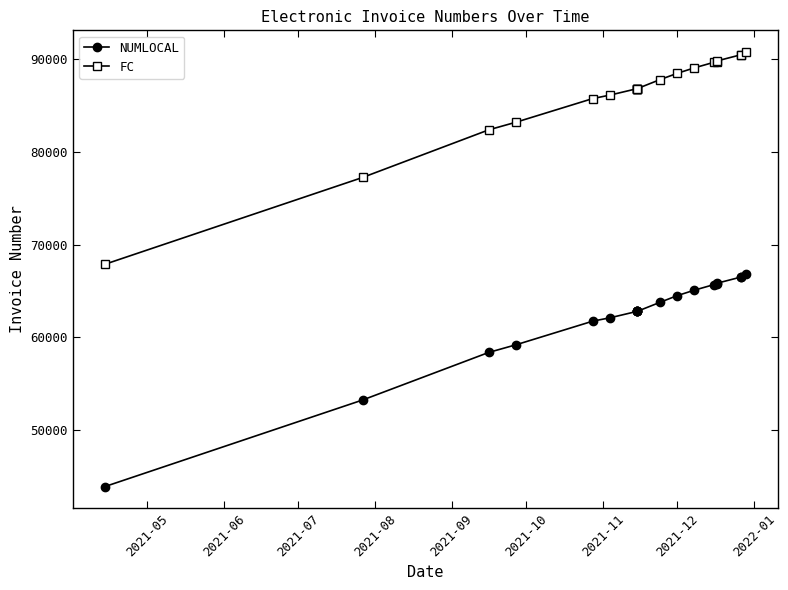

Reading left to right, transcribe all the data shown in this chart.

NUMLOCAL: 43916	53246	58383	59206	61754	62118	62814	62816	62813	62815	62817	63770	64497	65094	65701	65769	65831	66520	66531	66796
FC: 67888	77243	82384	83207	85757	86133	86830	86832	86829	86831	86833	87786	88469	89066	89673	89741	89803	90492	90503	90768